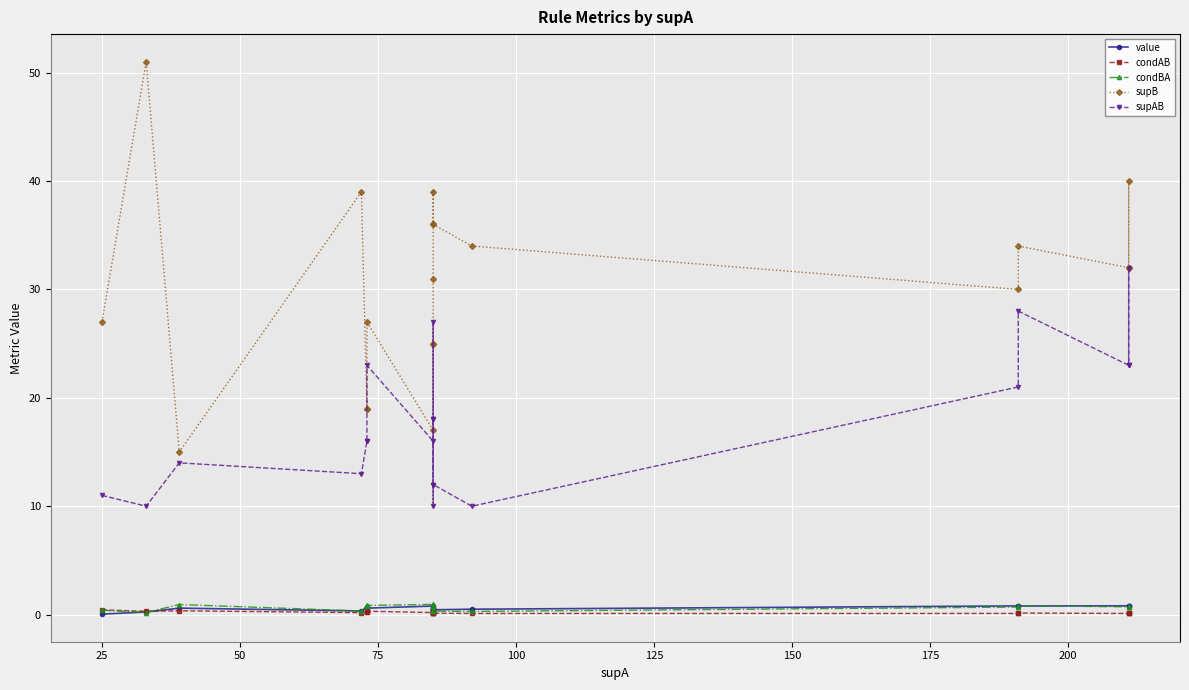

Which has a higher value, 125 or 0?

125